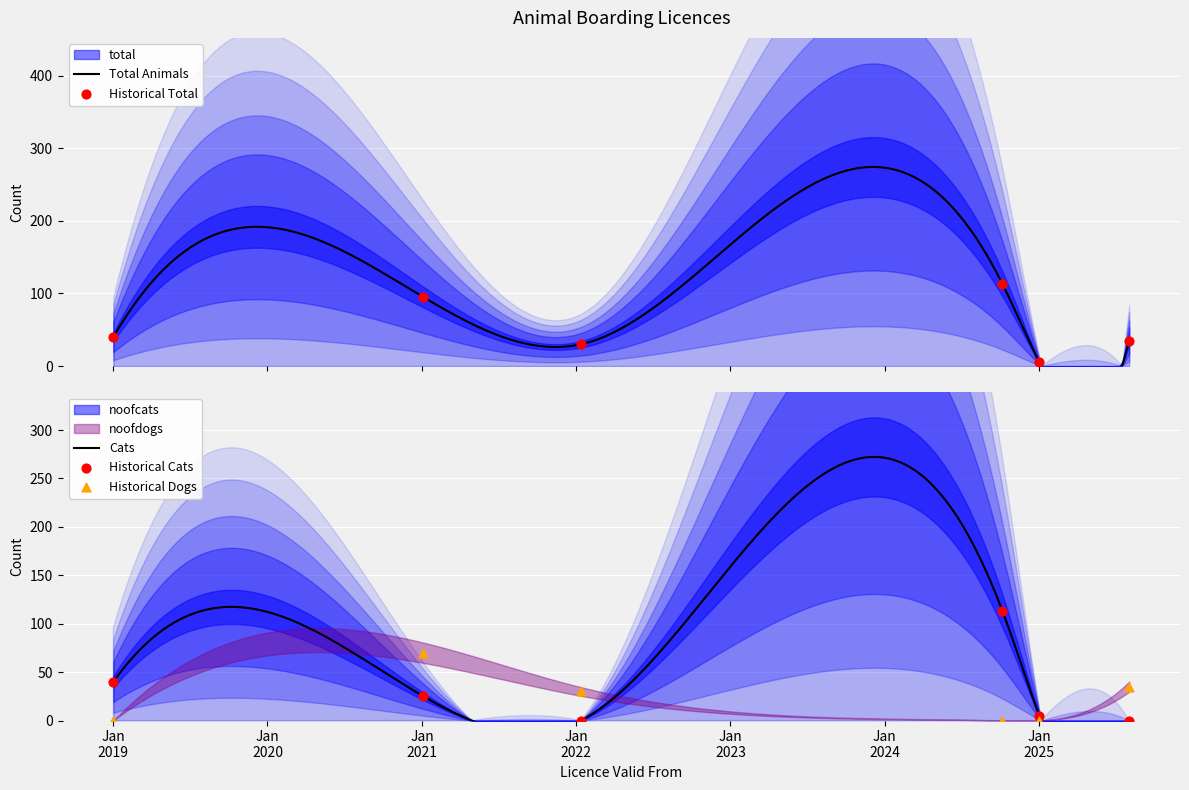

Is the value of total at 2022-01-12 greater than the value of noofdogs at 2019-01-01?

Yes